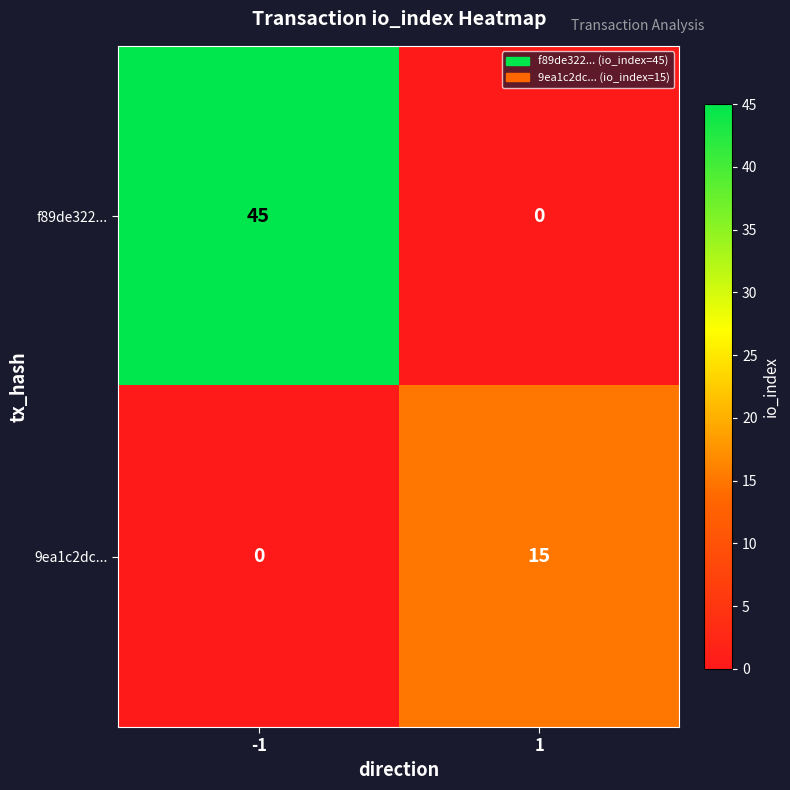

Rank the series by their maximum value, from lowest to highest.

9ea1c2dc..., f89de322...